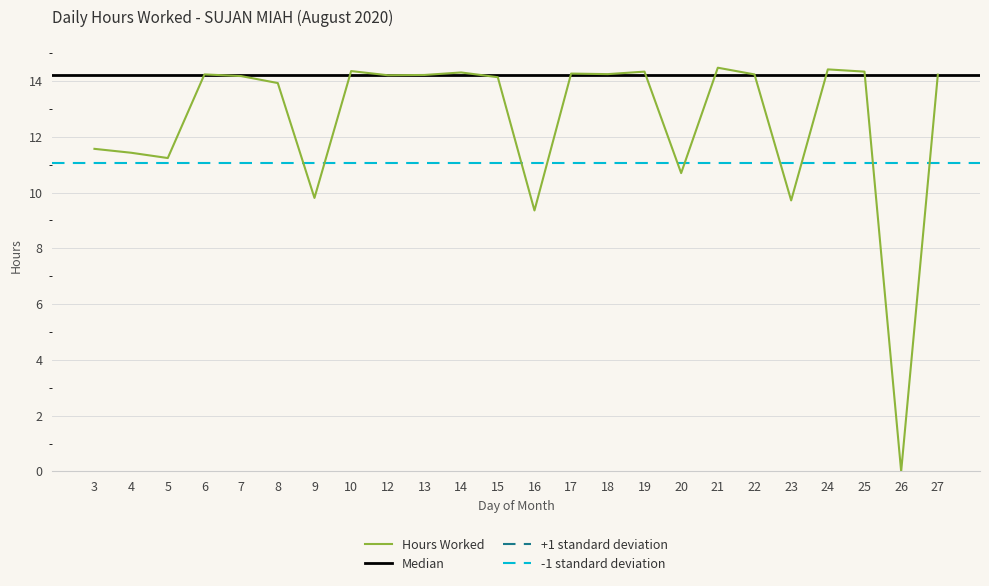

How many data points are above 14?

15